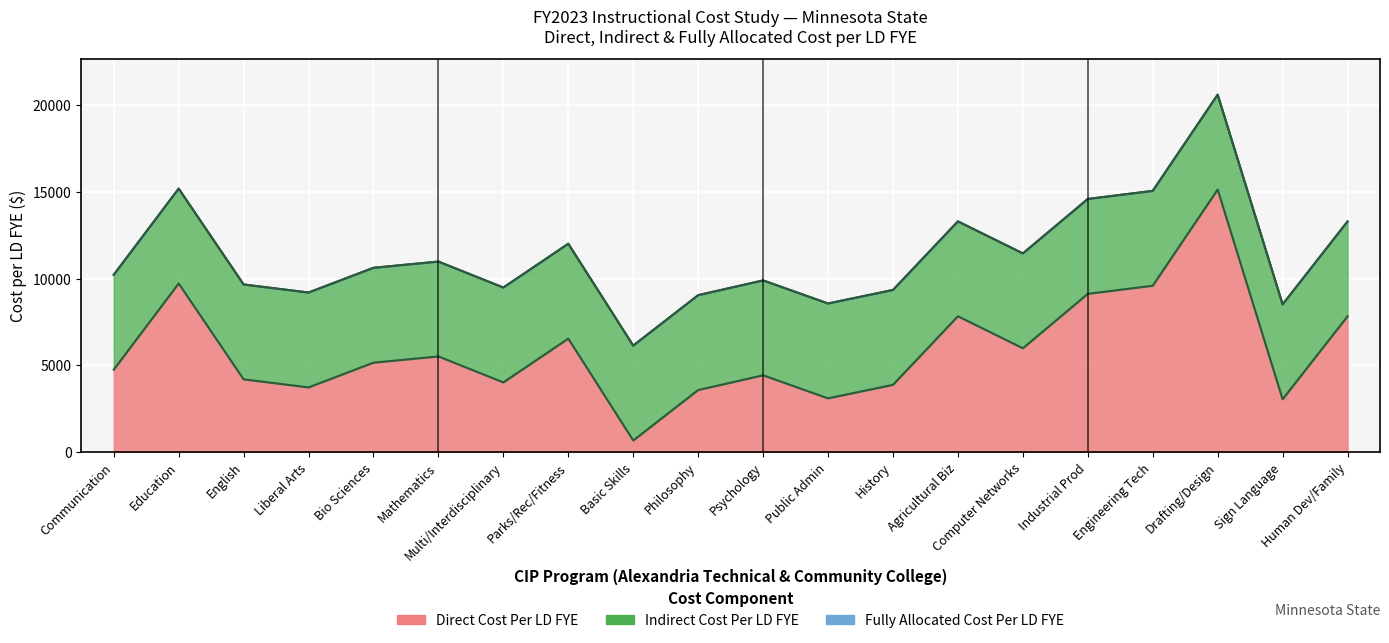

What position from the right is 6?

15